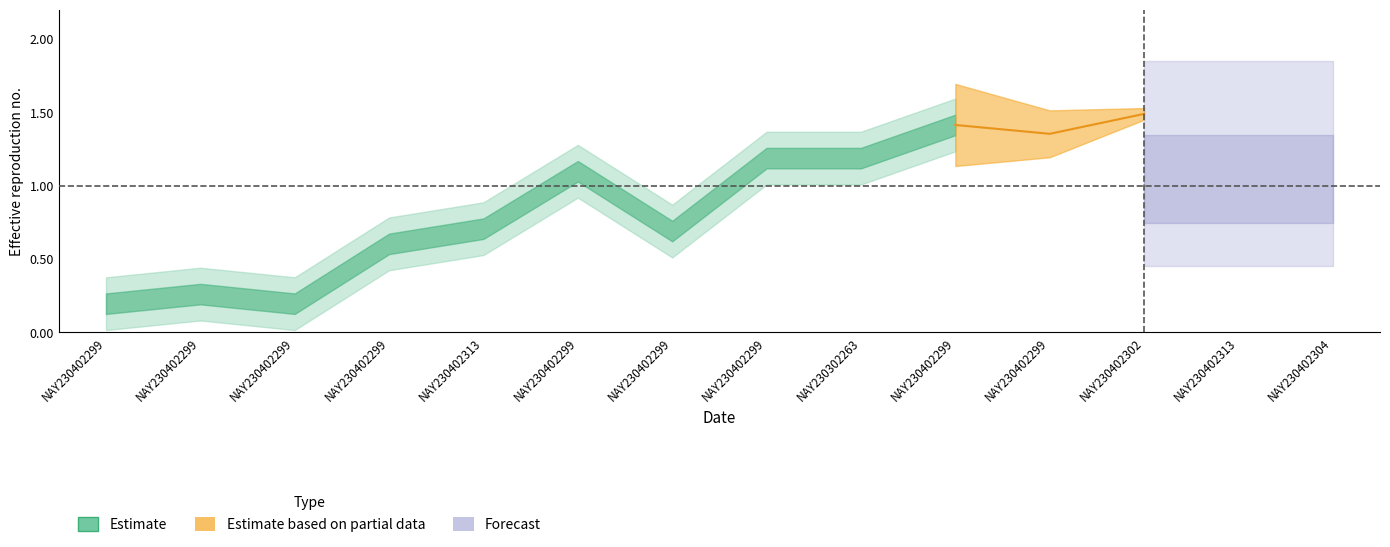

At which category does the data reach its first local peak?

NAY230402299